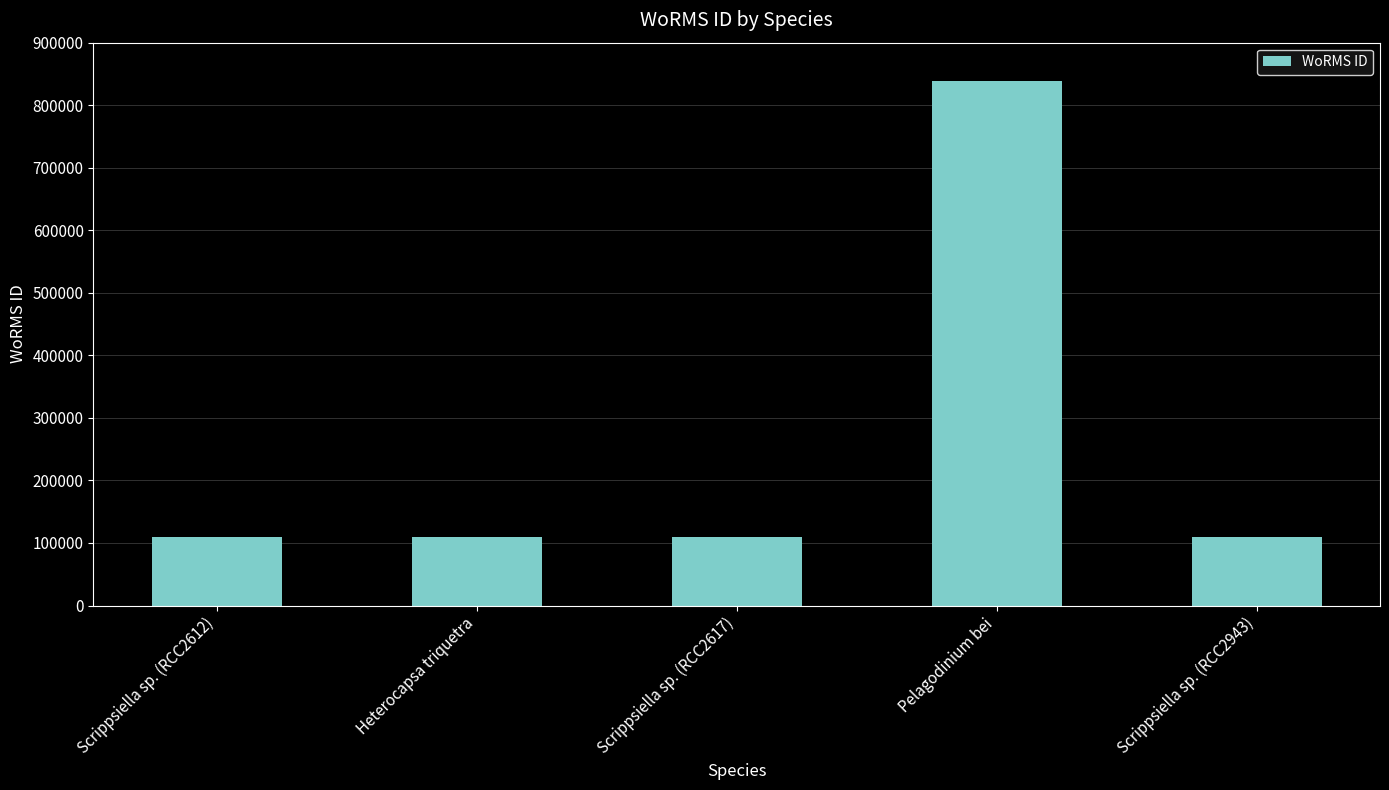

How many bars are there in total?

5